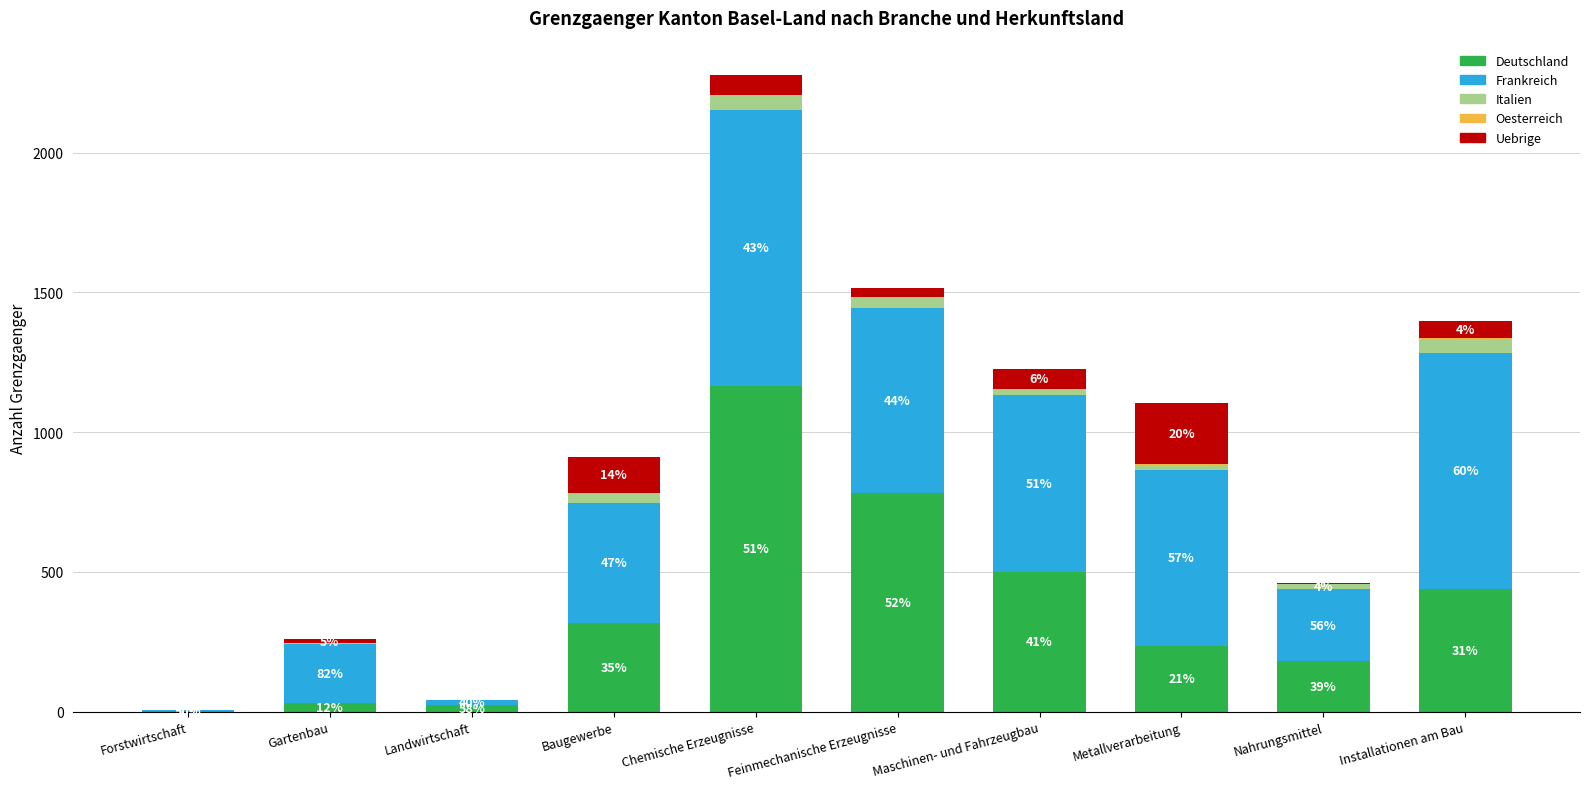

At which label does Uebrige first exceed 62?

Baugewerbe